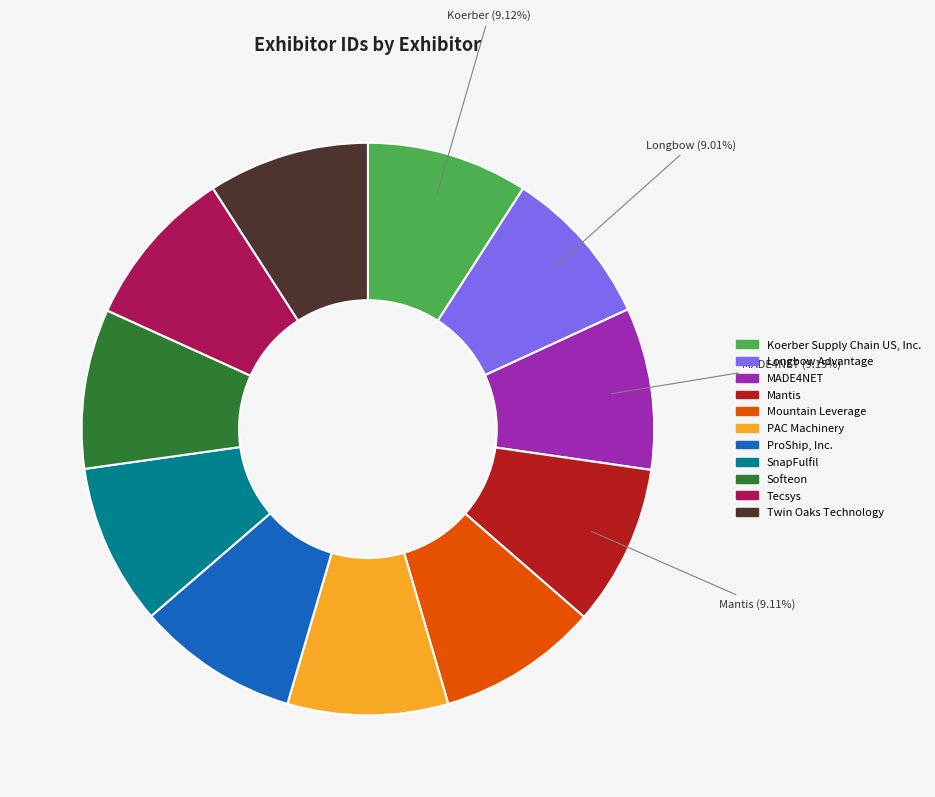

Does any single category account for the majority?

No